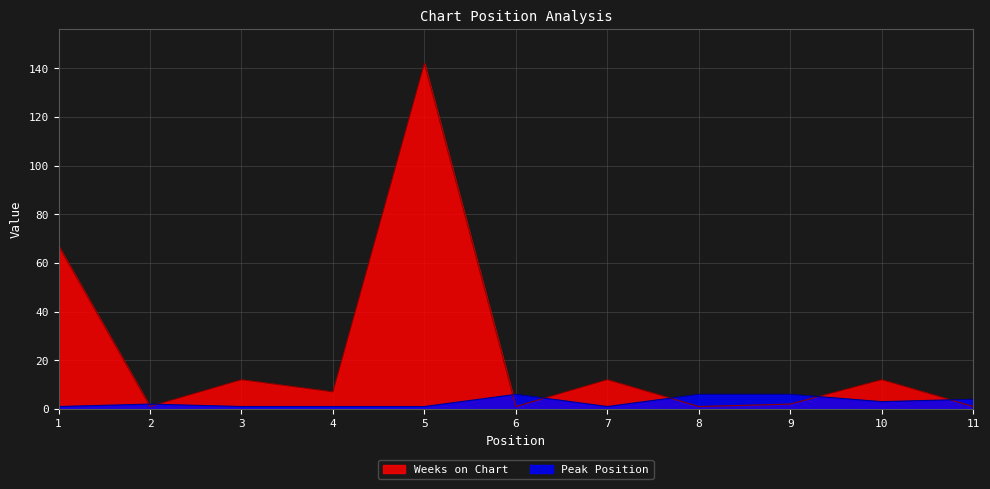

At which category is the sum across all series the highest?

5